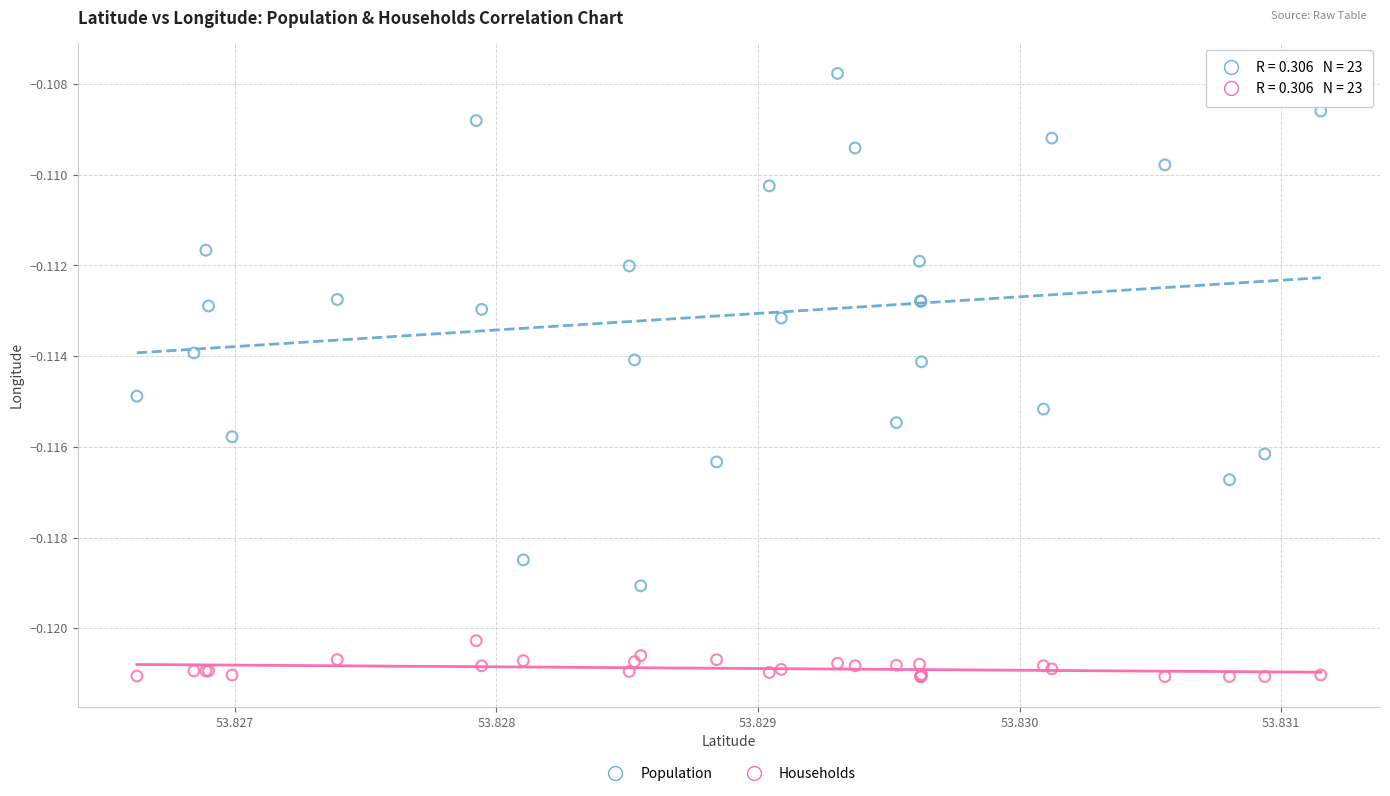

Which series reaches the minimum Y coordinate?

Households